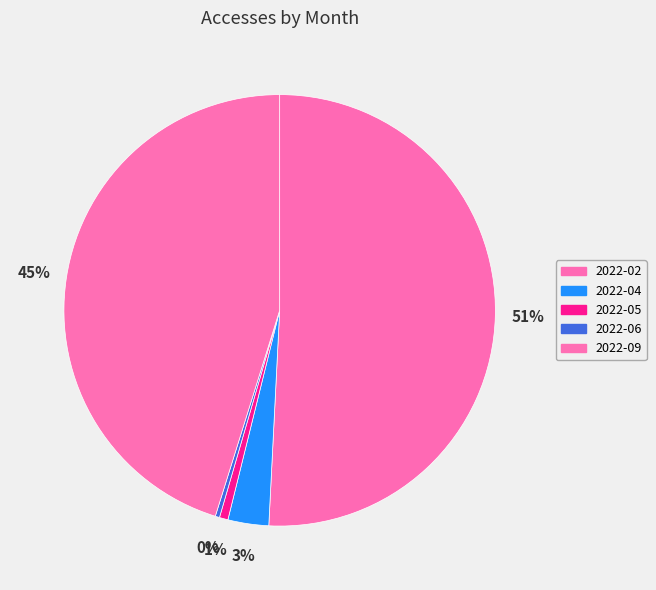

What is the smallest slice in the pie chart?

2022-06